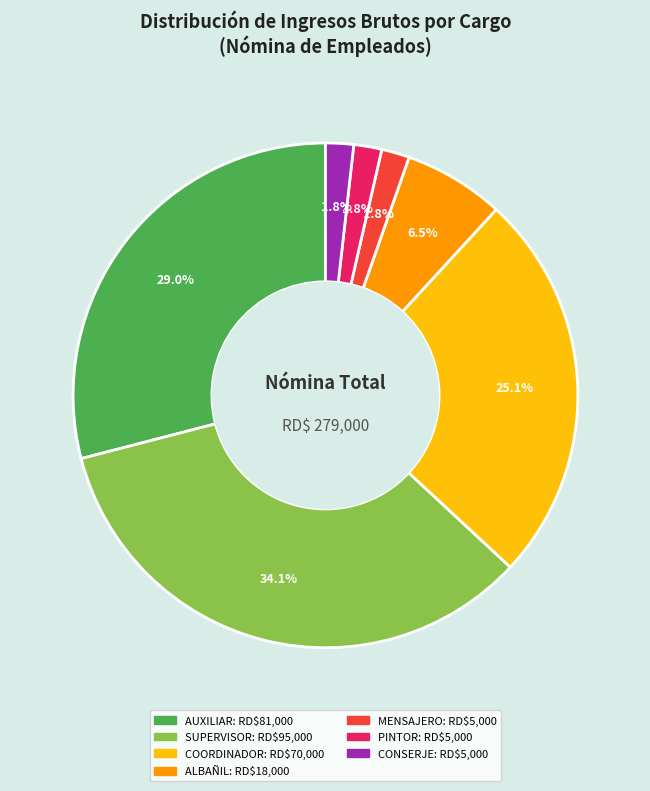

Is there a majority slice in this chart?

No